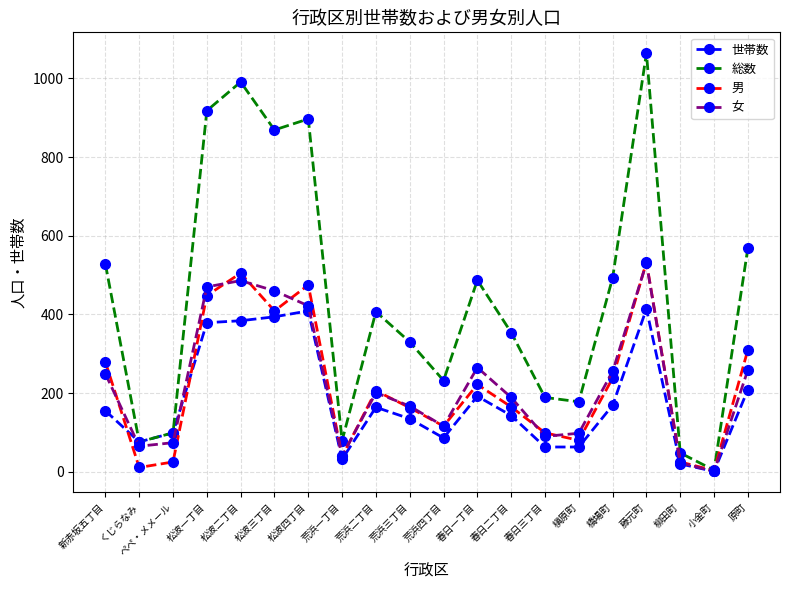

How many values in the 世帯数 series are below 155?

10